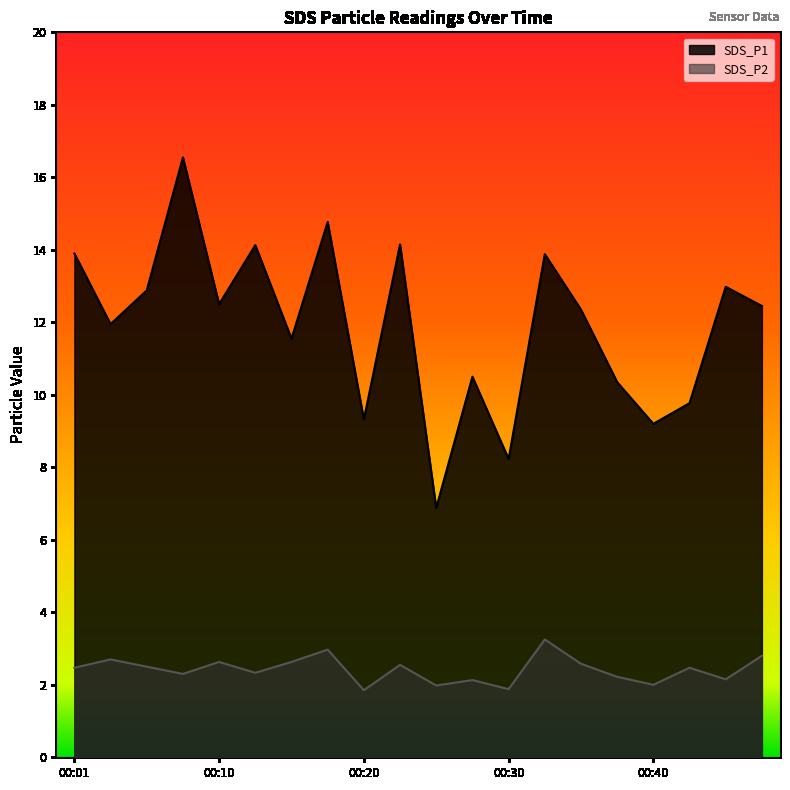

In SDS_P2, how many points are higher than both neighbors (excluding endpoints)?

7